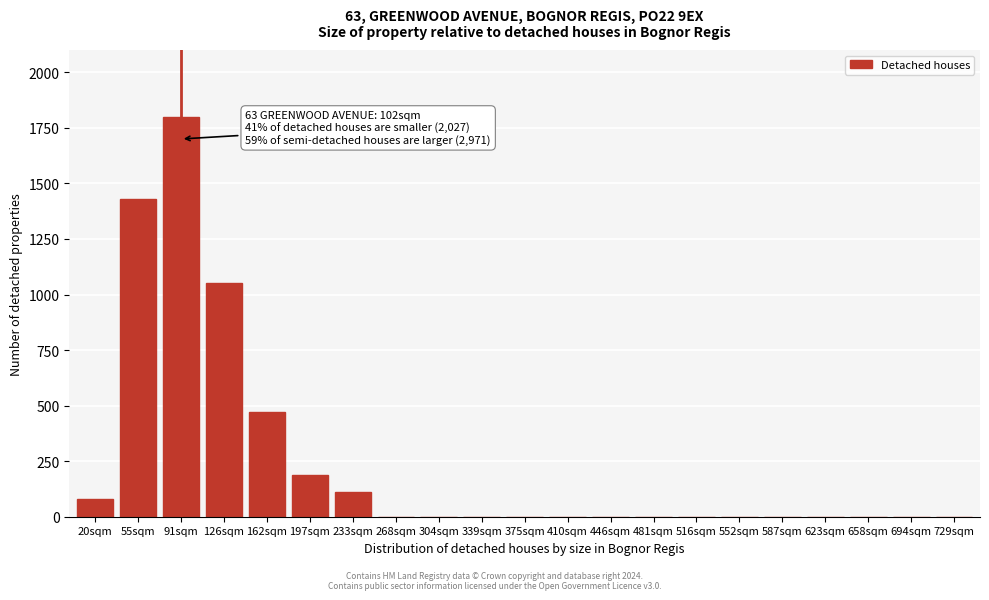

Reading left to right, transcribe all the data shown in this chart.

20sqm=80	55sqm=1430	91sqm=1800	126sqm=1050	162sqm=470	197sqm=190	233sqm=110	268sqm=0	304sqm=0	339sqm=0	375sqm=0	410sqm=0	446sqm=0	481sqm=0	516sqm=0	552sqm=0	587sqm=0	623sqm=0	658sqm=0	694sqm=0	729sqm=0